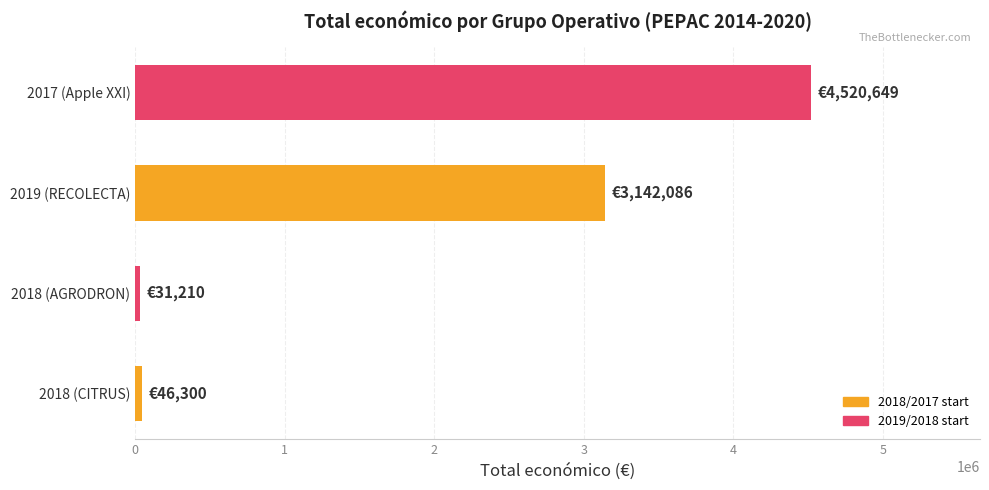

What is the ratio of the value at 2019 (RECOLECTA) to the value at 2017 (Apple XXI)?

0.7